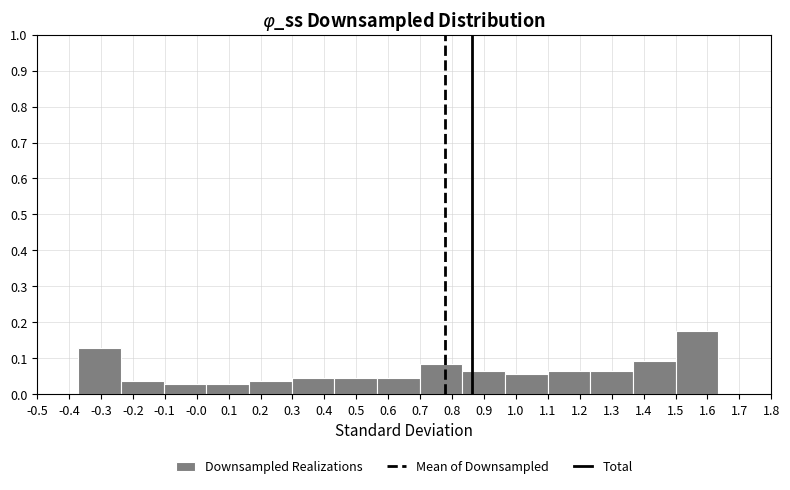

Reading left to right, transcribe this chart: for each bar, give the range it covers on the x-axis and its height. Neither the bar edges nor the heights are printed on the chart, so give them approximately, as read against the axes.

-0.37 to -0.24: 0.13
-0.24 to -0.10: 0.04
-0.10 to 0.03: 0.03
0.03 to 0.16: 0.03
0.16 to 0.30: 0.04
0.30 to 0.43: 0.05
0.43 to 0.56: 0.05
0.56 to 0.70: 0.05
0.70 to 0.83: 0.08
0.83 to 0.97: 0.06
0.97 to 1.10: 0.06
1.10 to 1.23: 0.06
1.23 to 1.37: 0.06
1.37 to 1.50: 0.09
1.50 to 1.63: 0.18